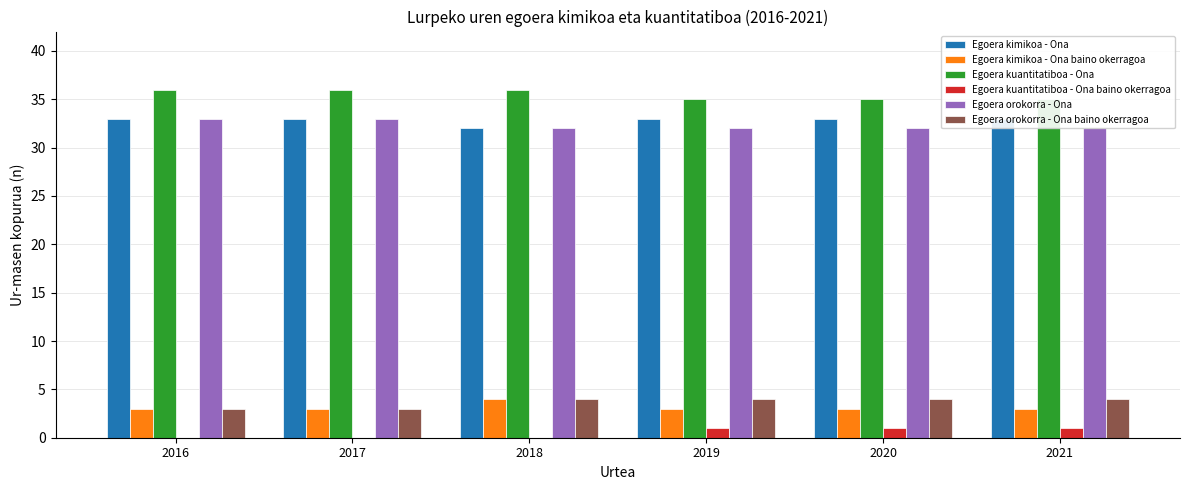

True or false: Egoera kimikoa - Ona baino okerragoa has a value of 1 at 2021.

False